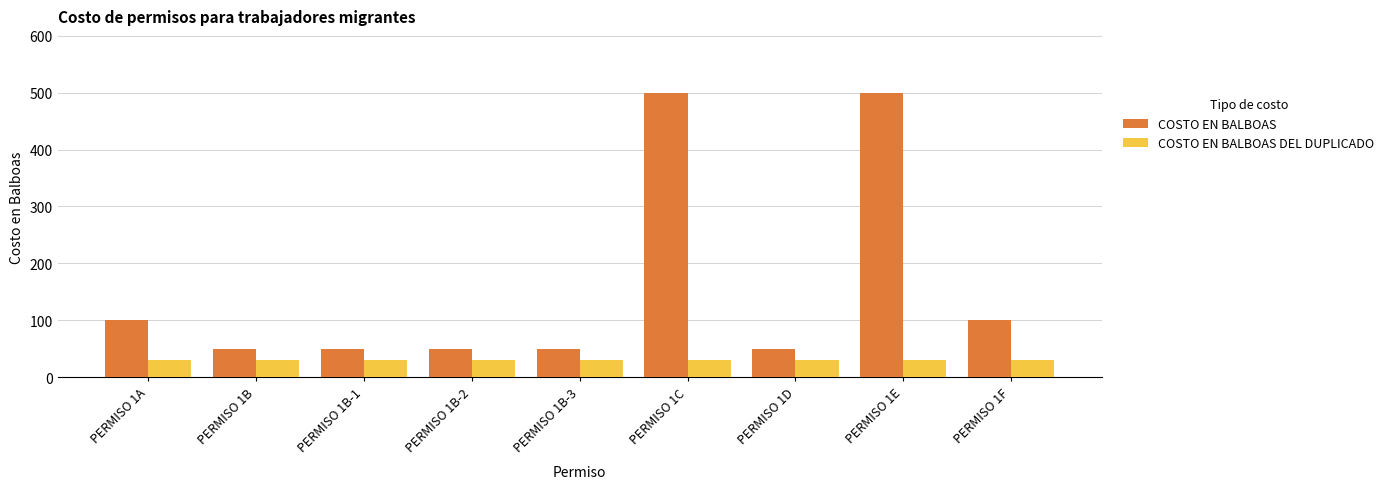

Which series has the largest range (max minus min)?

COSTO EN BALBOAS